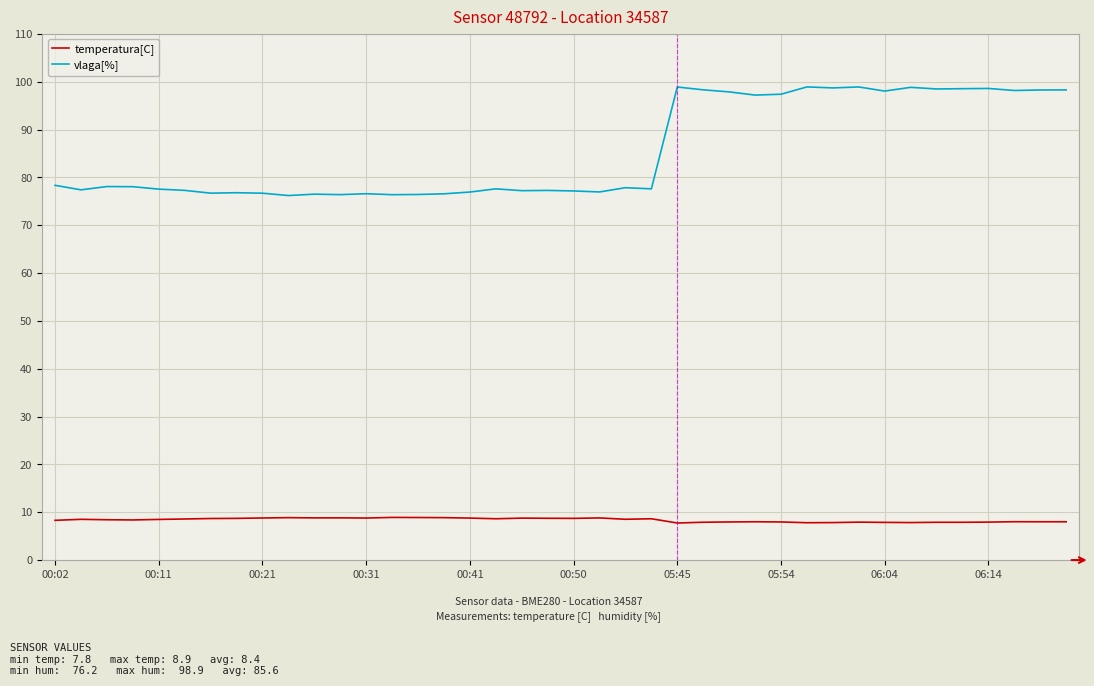

Rank the series by their maximum value, from highest to lowest.

vlaga[%], temperatura[C]